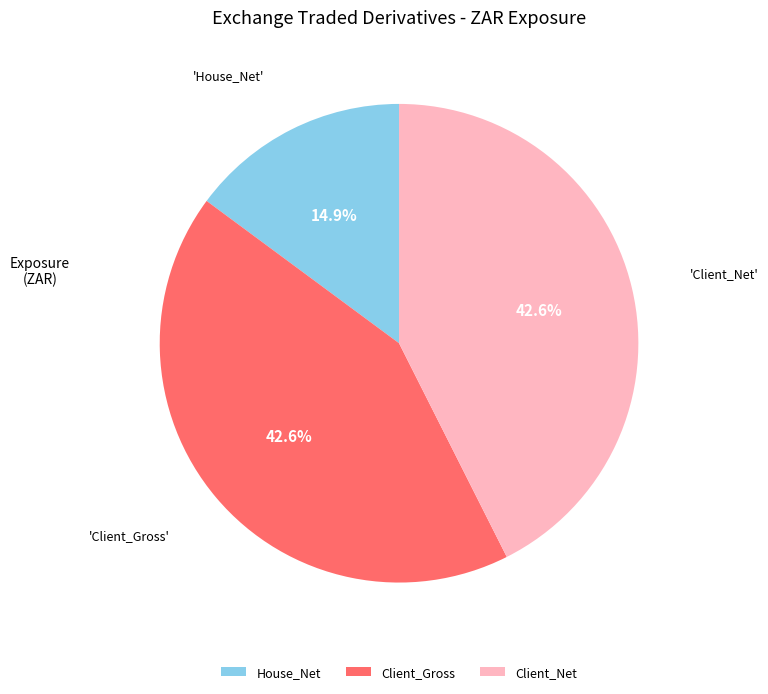

How many segments does this pie chart have?

3